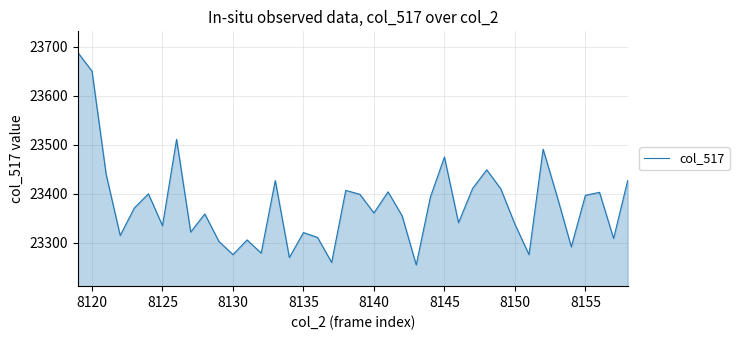

Count the number of data series in this chart.

1